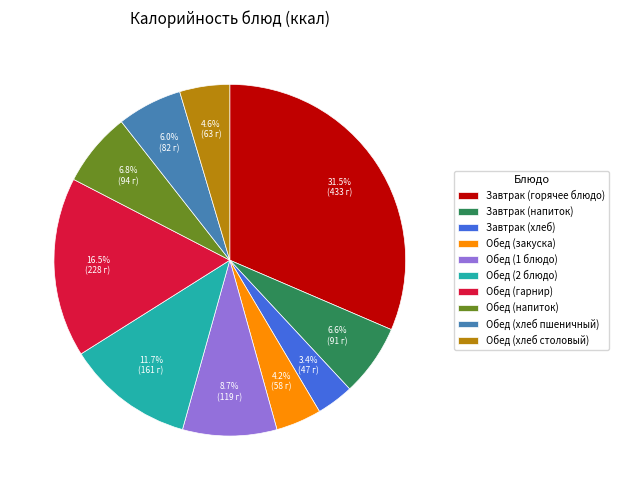

To the nearest percent, what is the difference between the Обед (напиток) and Завтрак (горячее блюдо) slice percentages?

25%